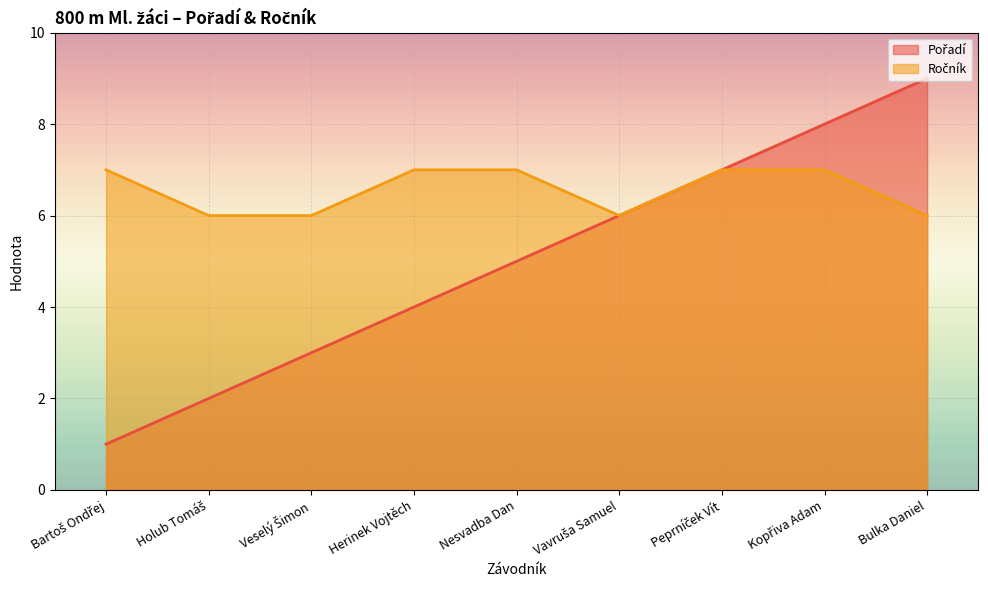

What is the value of the Pořadí point at the 9th from the left?

9